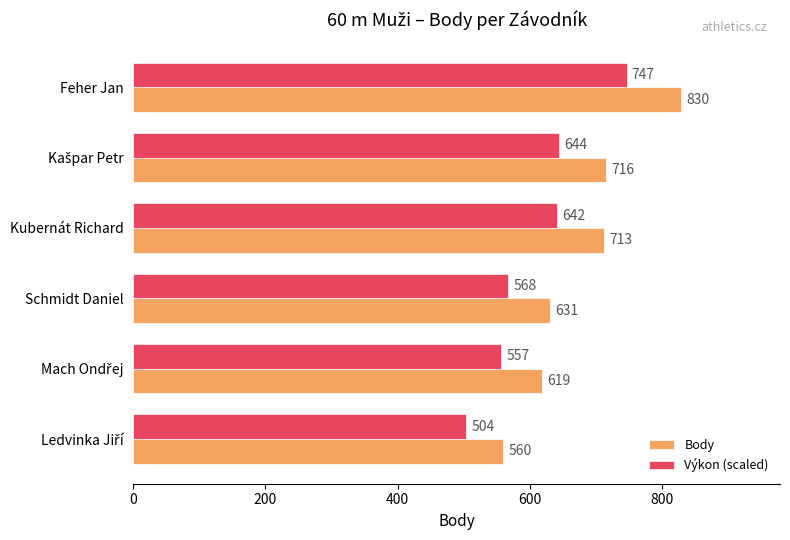

Where is Výkon (scaled) nearest to the value 625?

Kubernát Richard